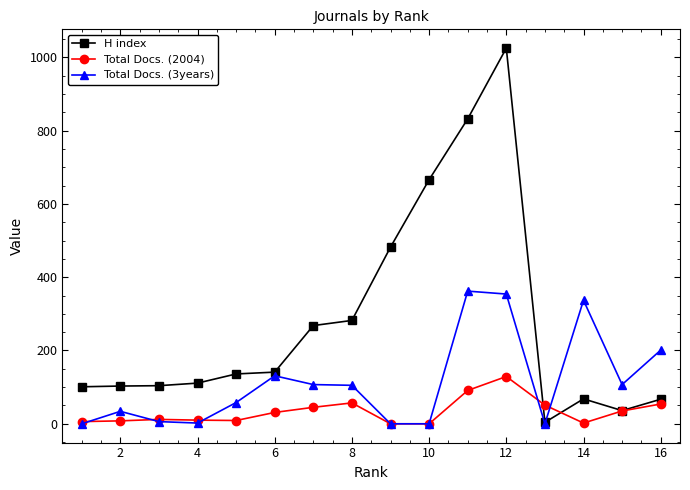

List the series in order of their peak value, highest first.

H index, Total Docs. (3years), Total Docs. (2004)